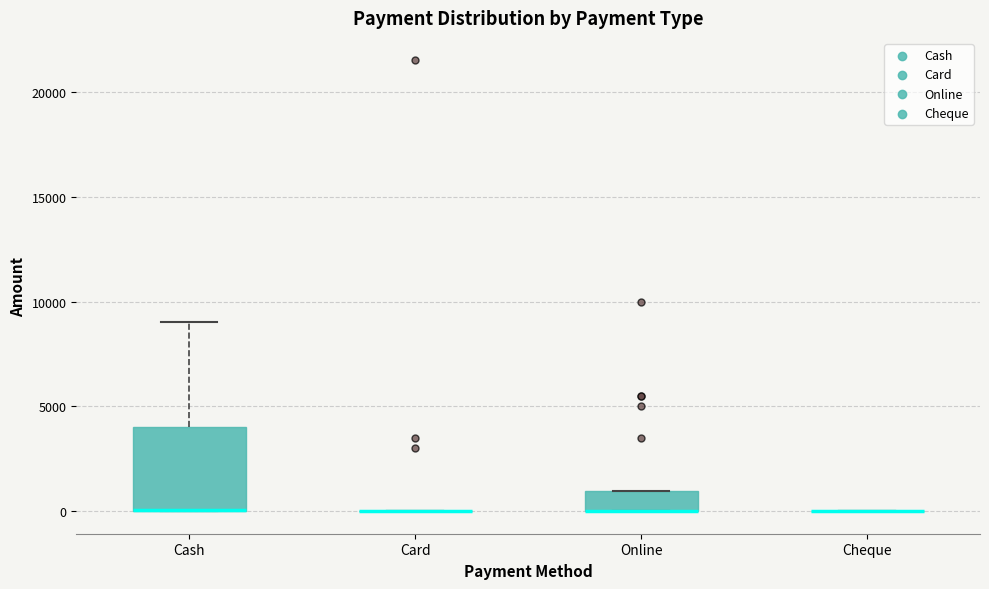

Reading left to right, transcribe this box plot: for each box, give where its median line is, the range the box spans, and where its two whiskers end, as read against the y-axis. The values are not printed on the chart, so give them approximately, as read against the axis.

Cash: median 0 (drawn on the box's lower edge), box 0 to 4000, whiskers 0 to 9000
Card: box collapsed to a line at 0, whiskers 0 to 0
Online: median 0 (drawn on the box's lower edge), box 0 to 1000, whiskers 0 to 1000
Cheque: box collapsed to a line at 0, whiskers 0 to 0